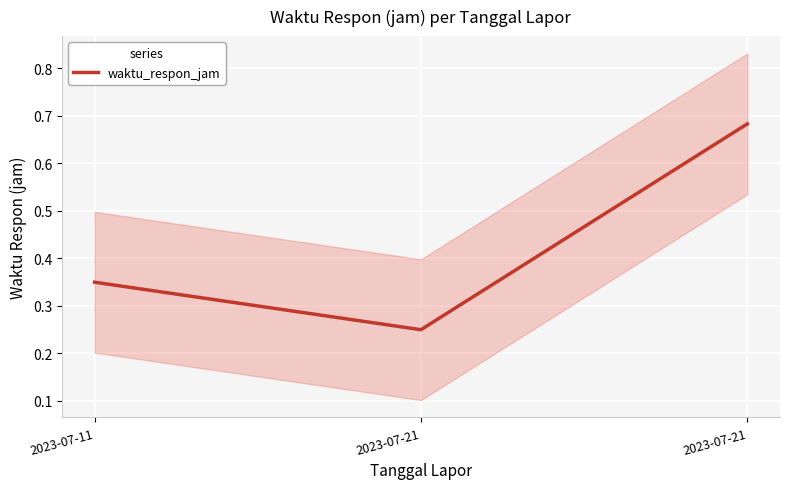

Which category has the highest value across all series?

2023-07-21